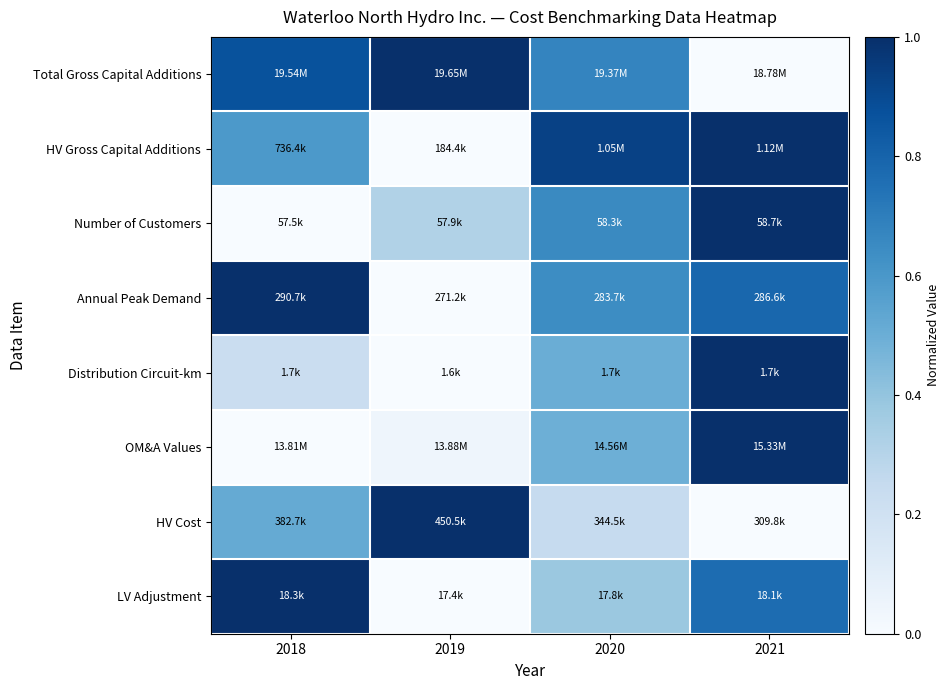

Between 2021 and 2018, which is larger?

2018